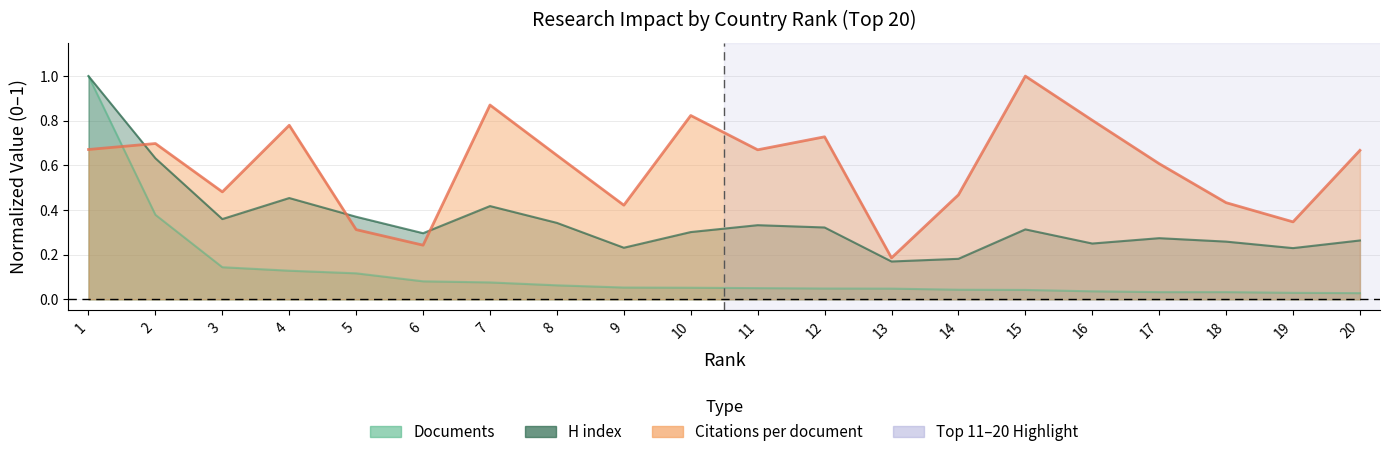

Between 9 and 13, which series saw the biggest shift?

Citations per document